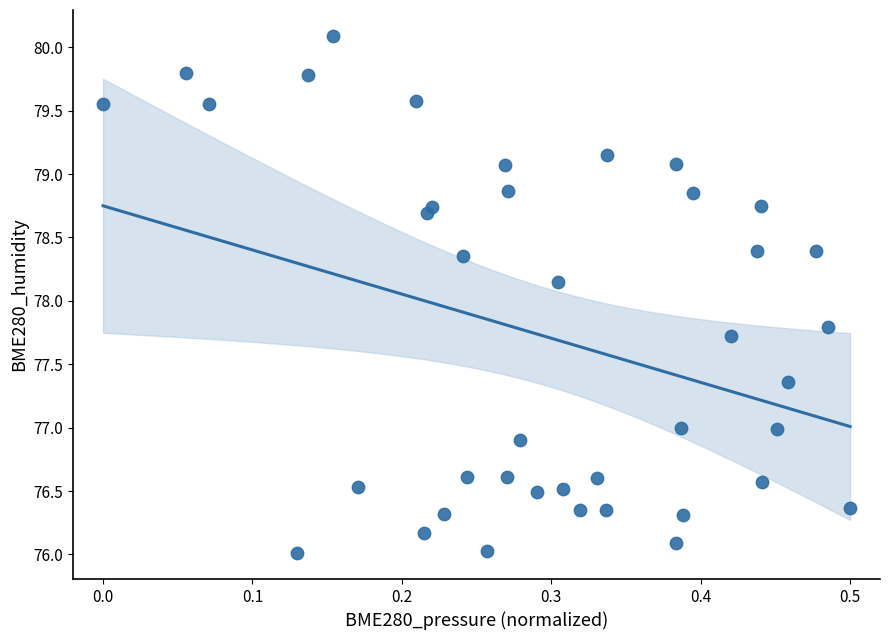

What is the range of Y values (max minus min)?

4.1